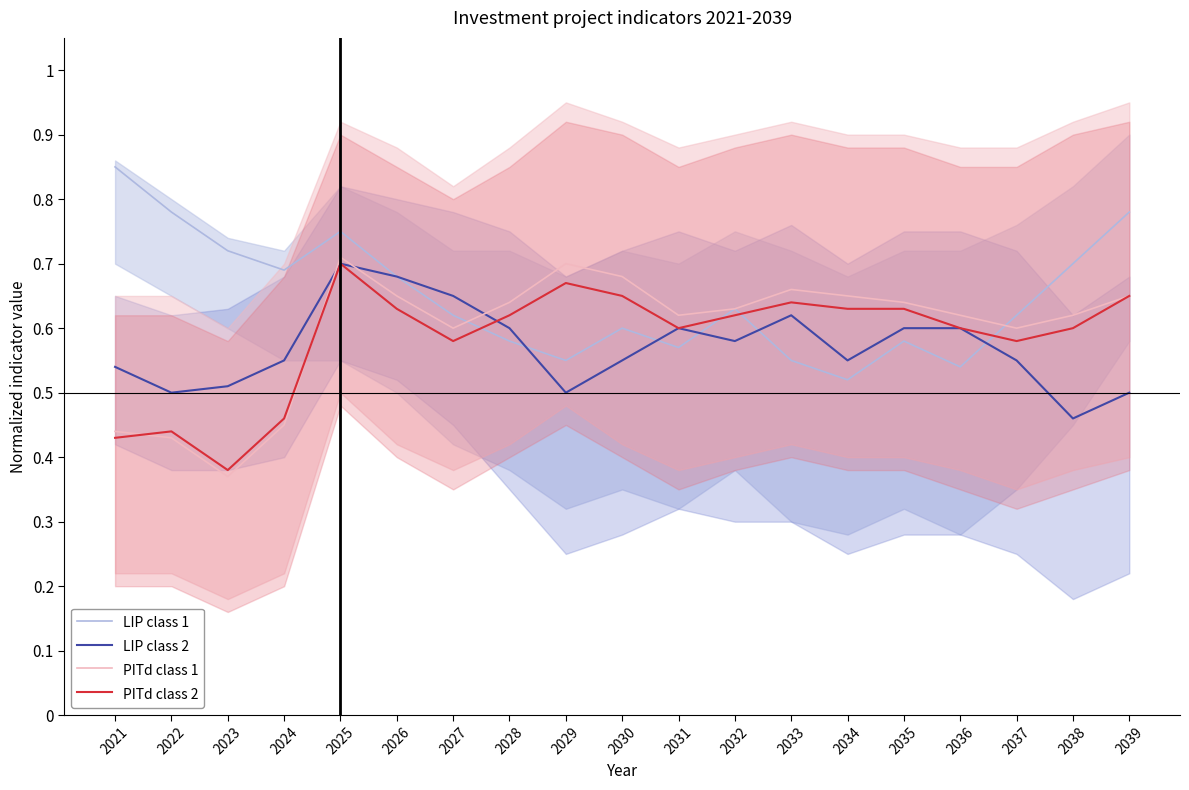

What is the highest value of the LIP class 2 series?

0.7